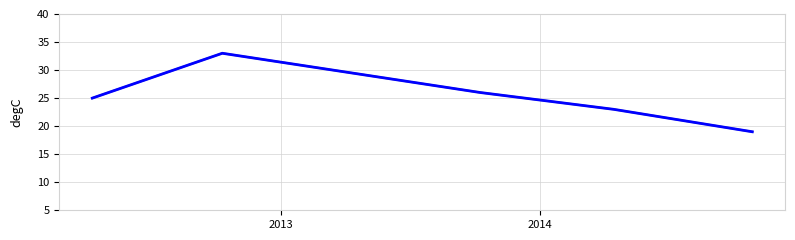

True or false: the data has more than 0 interior local peaks.

True